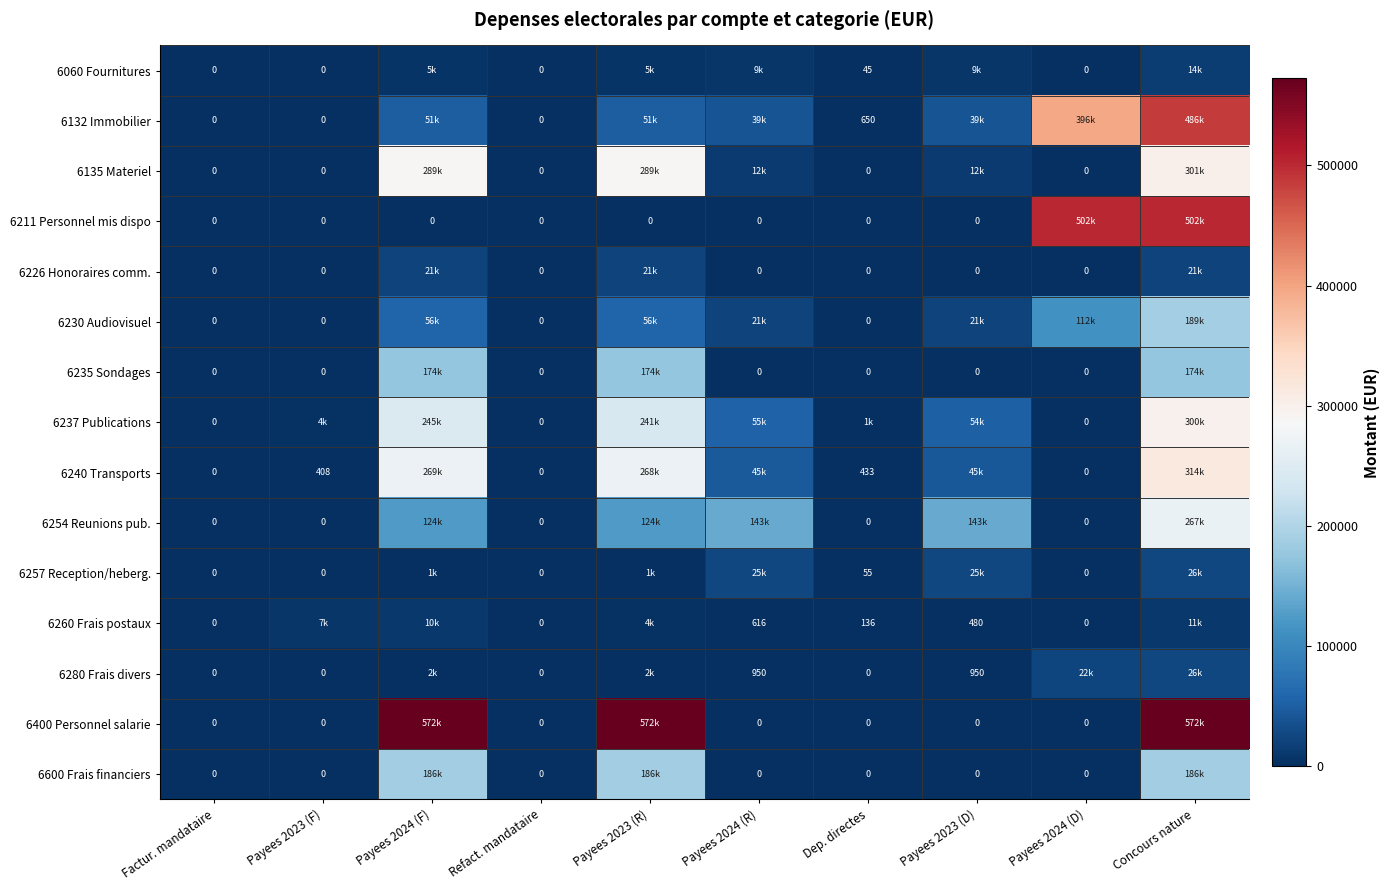

Rank the series at Payees 2023 (R) from lowest to highest value.

6211 Personnel mis dispo, 6257 Reception/heberg., 6280 Frais divers, 6260 Frais postaux, 6060 Fournitures, 6226 Honoraires comm., 6132 Immobilier, 6230 Audiovisuel, 6254 Reunions pub., 6235 Sondages, 6600 Frais financiers, 6237 Publications, 6240 Transports, 6135 Materiel, 6400 Personnel salarie